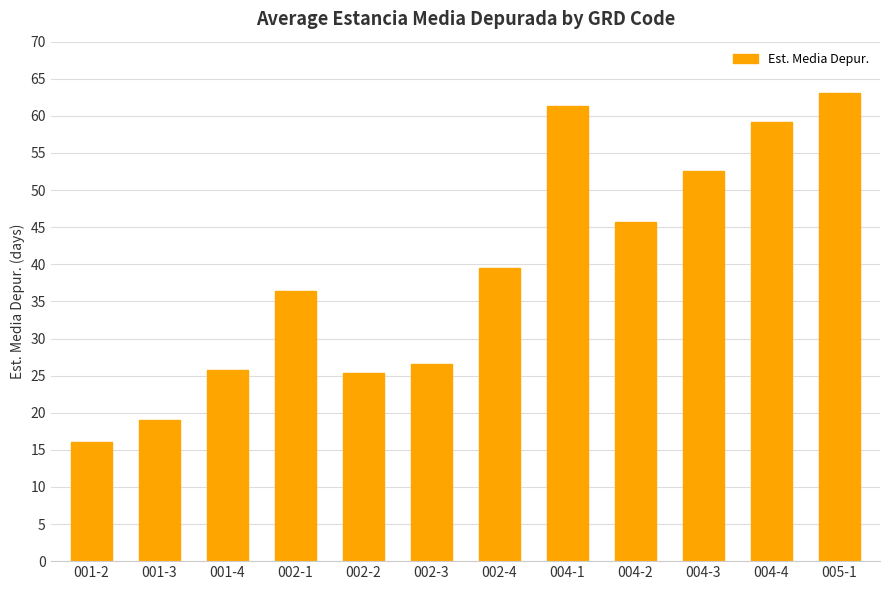

The chart shows a value of 26.5 at 002-3. True or false?

True